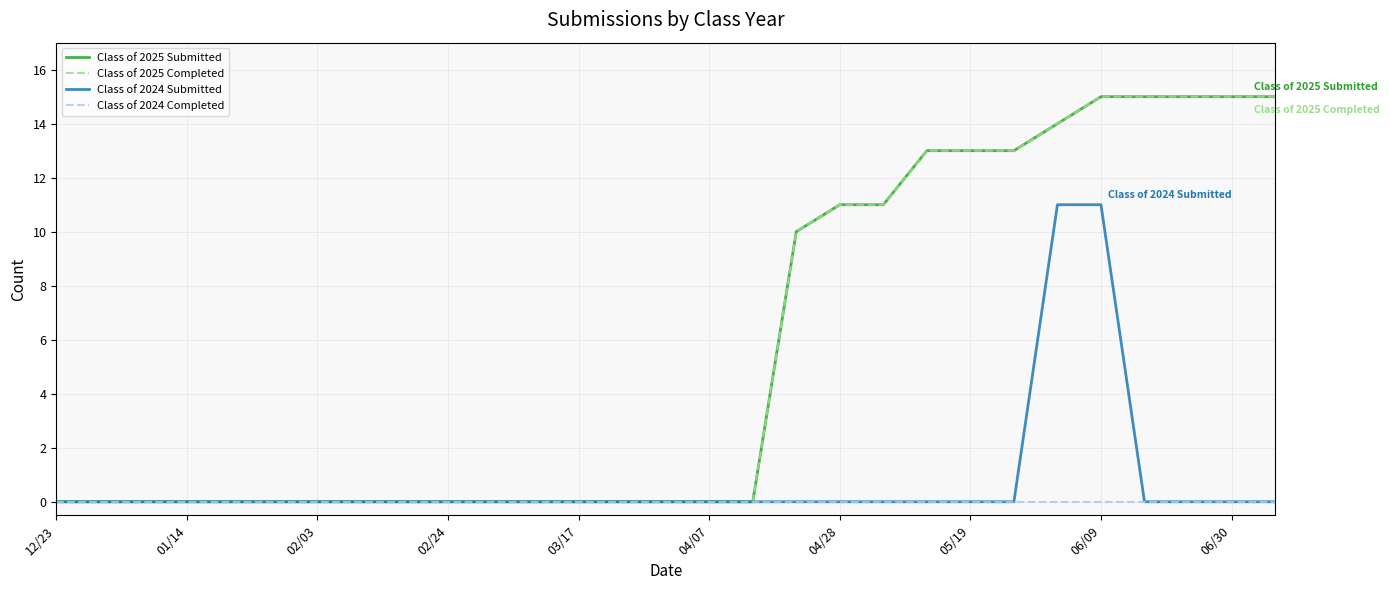

True or false: Class of 2025 Submitted and Class of 2024 Submitted intersect in this chart.

False